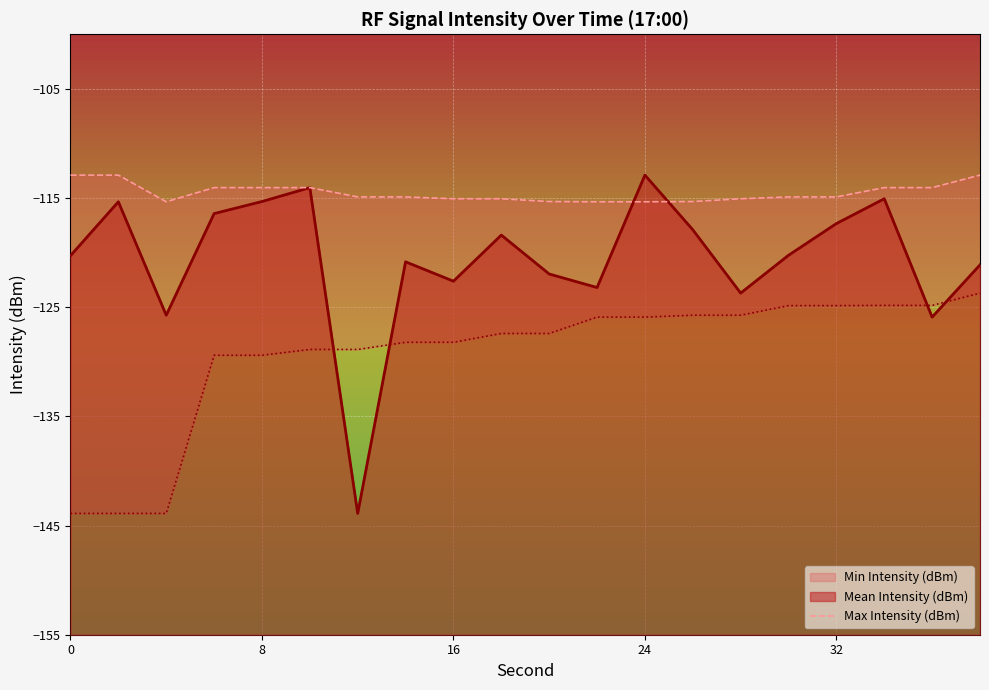

True or false: Mean Intensity (dBm) has a value of -115.3 at 8.

True